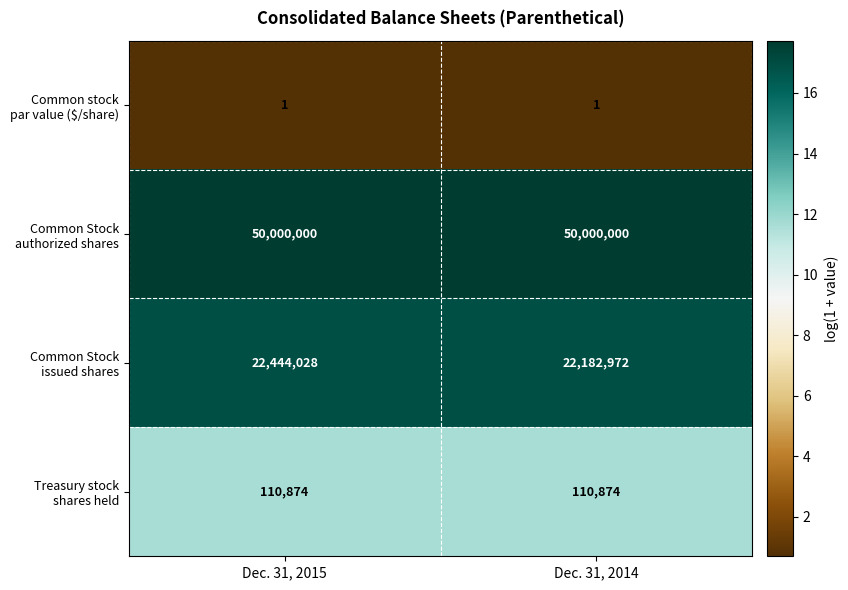

What is the greatest value displayed?

50000000